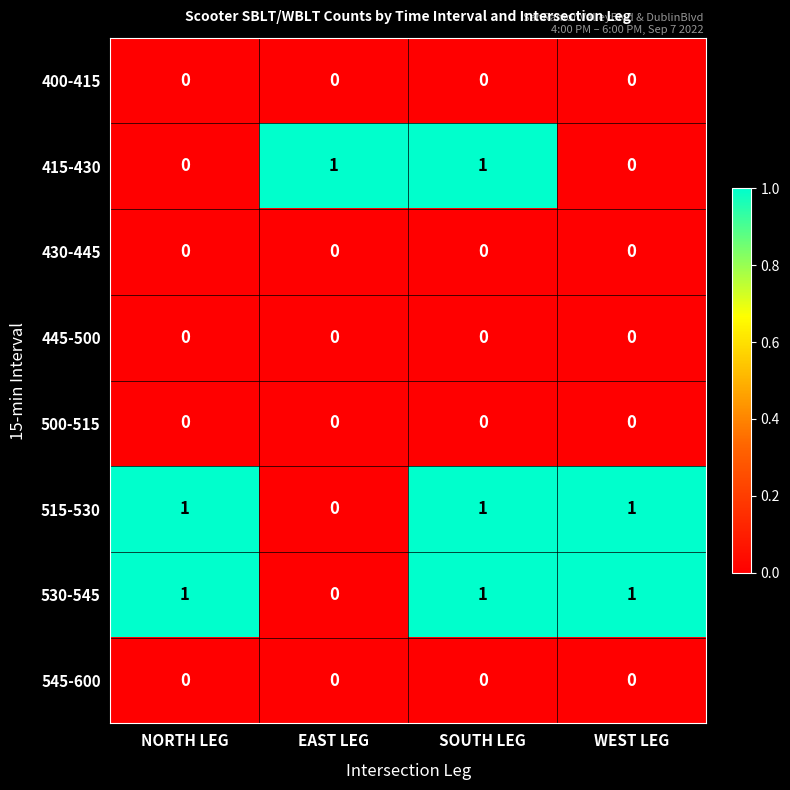

The 445-500 series shows 0 at EAST LEG. True or false?

True